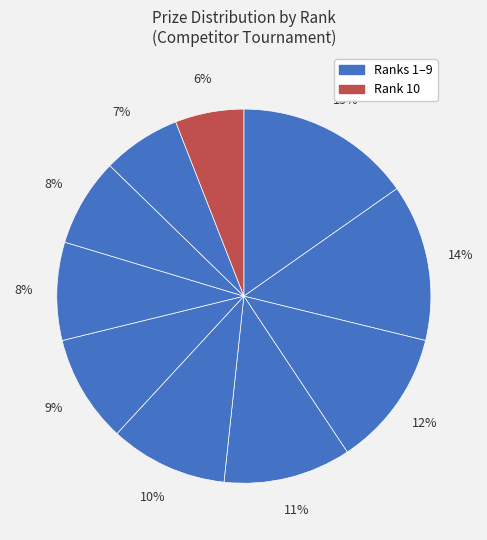

How many segments does this pie chart have?

10